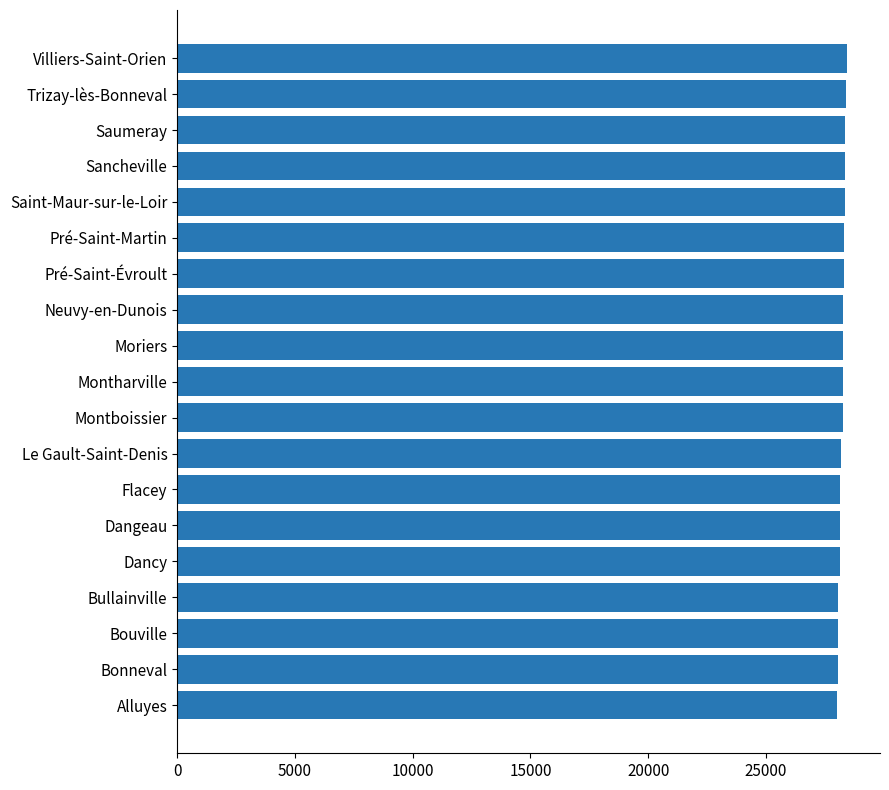

The value at Saumeray is 45132. True or false?

False